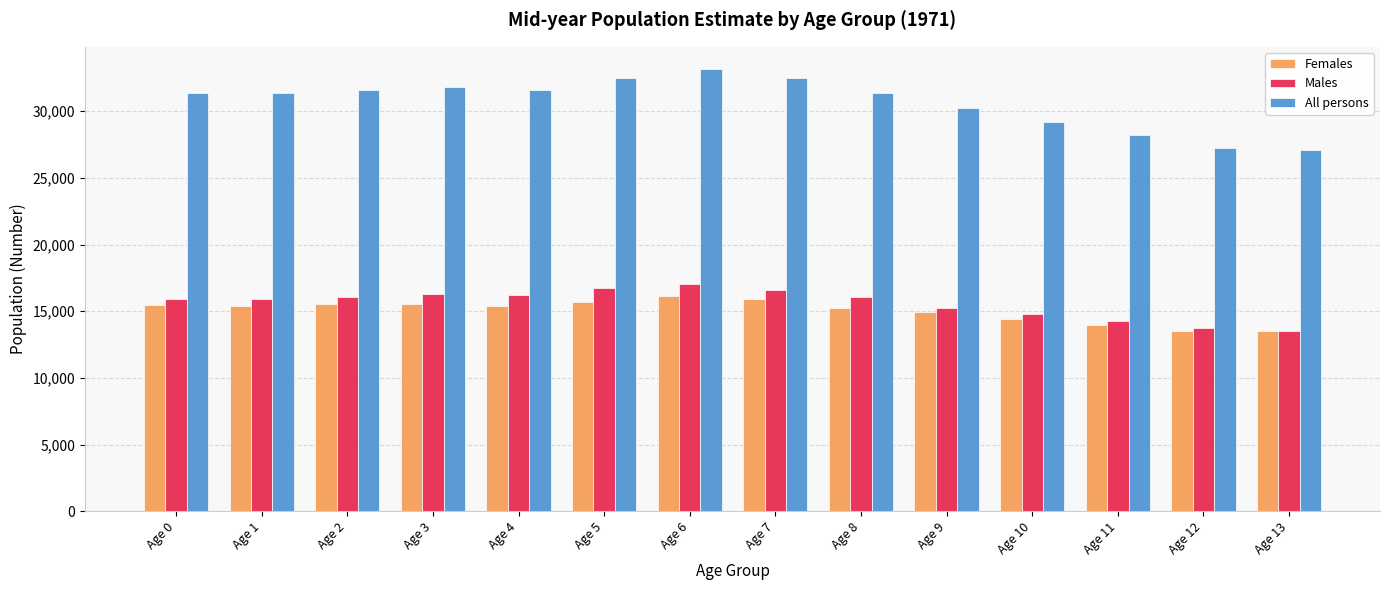

How many groups of bars are there?

14